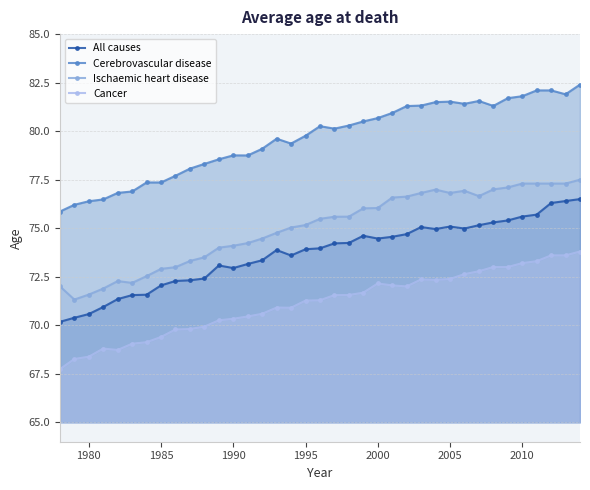

Does the chart display data point markers on the line(s)?

Yes